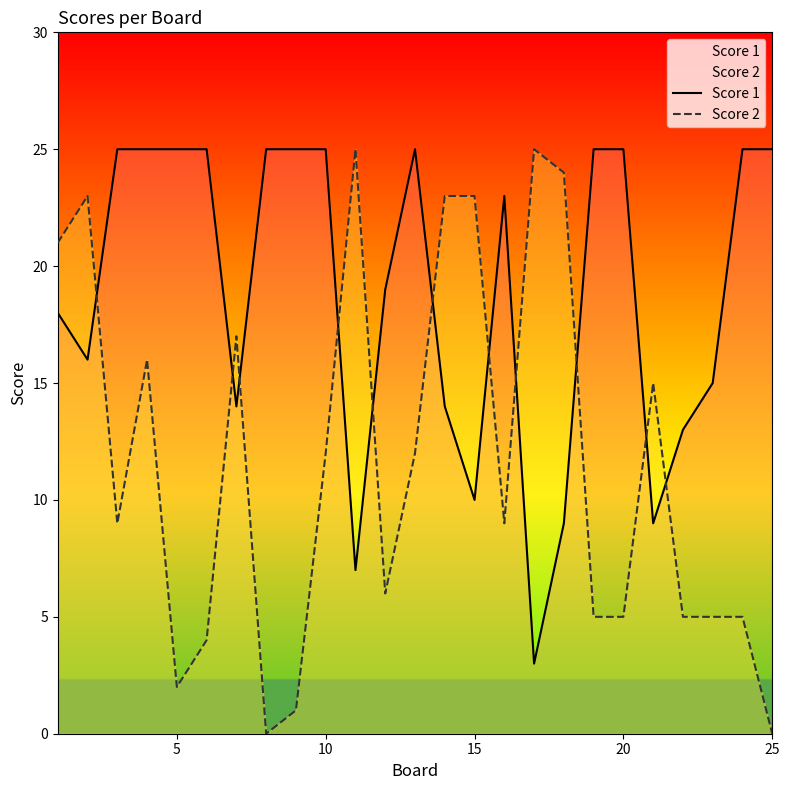

True or false: Score 2 and Score 1 intersect in this chart.

True